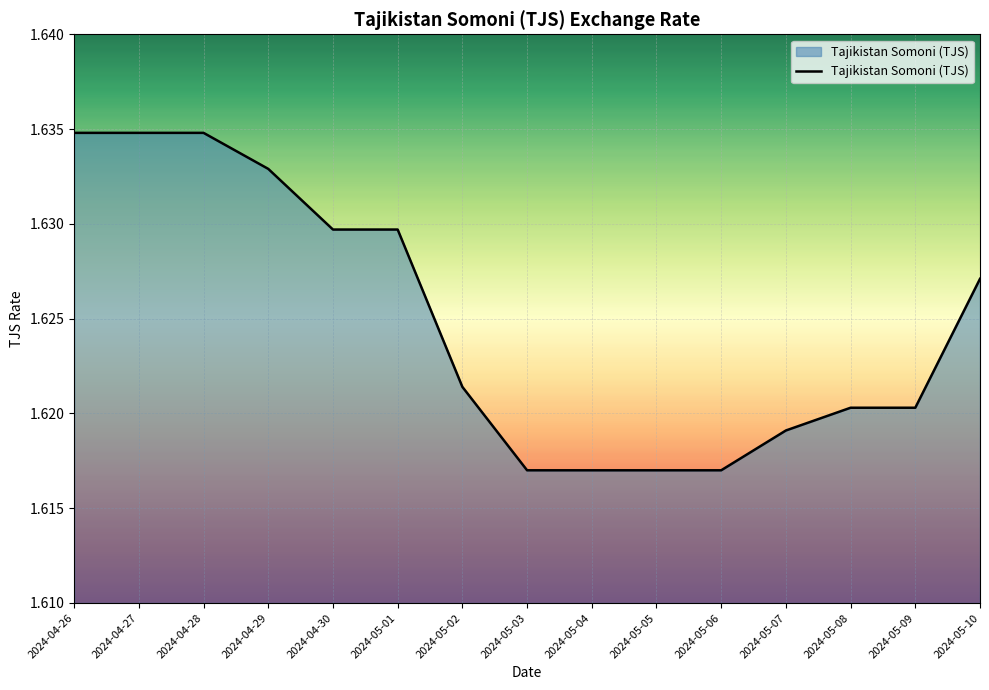

The chart shows a value of 0.3 at 2024-05-10. True or false?

False